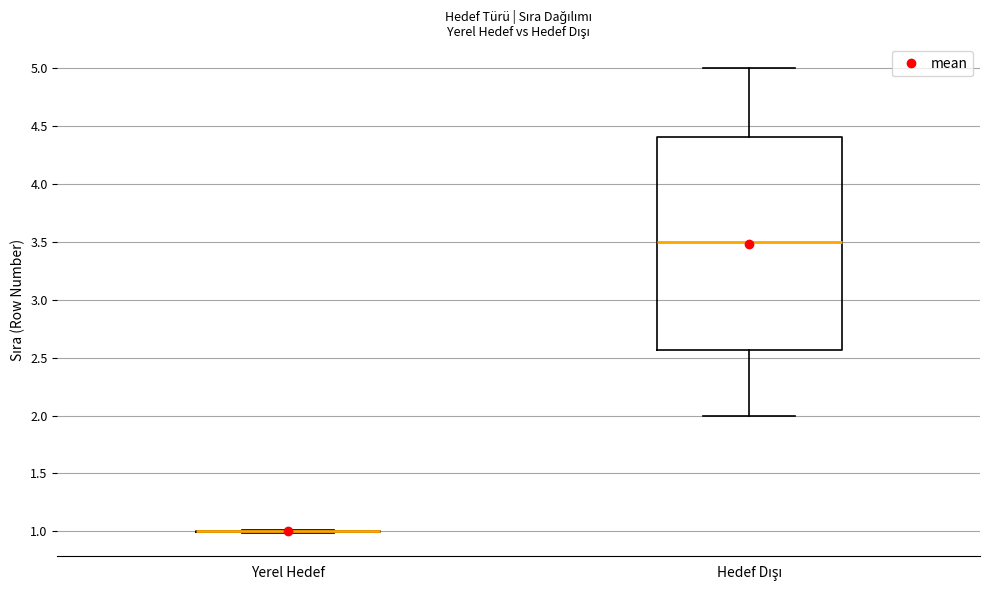

Reading left to right, transcribe this box plot: for each box, give where its median line is, the range the box spans, and where its two whiskers end, as read against the y-axis. The values are not printed on the chart, so give them approximately, as read against the axis.

Yerel Hedef: box collapsed to a line at 1.00, whiskers 1.00 to 1.00
Hedef Dışı: median 3.50, box 2.55 to 4.40, whiskers 2.00 to 5.00